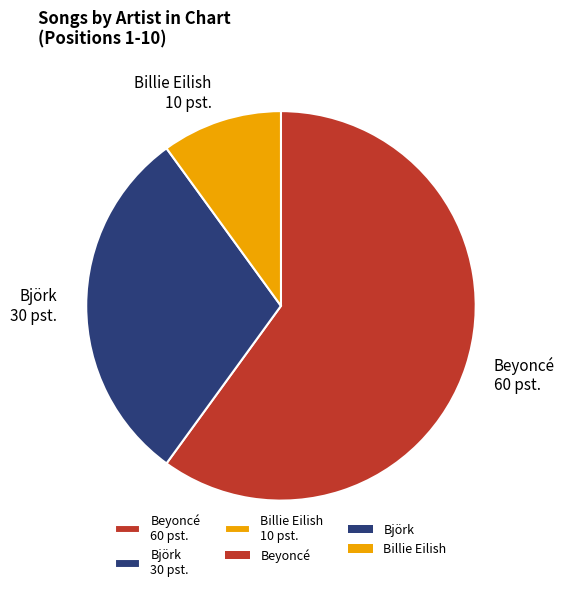

What is the ratio of the value at Billie Eilish 10 pst. to the value at Björk 30 pst.?

0.3